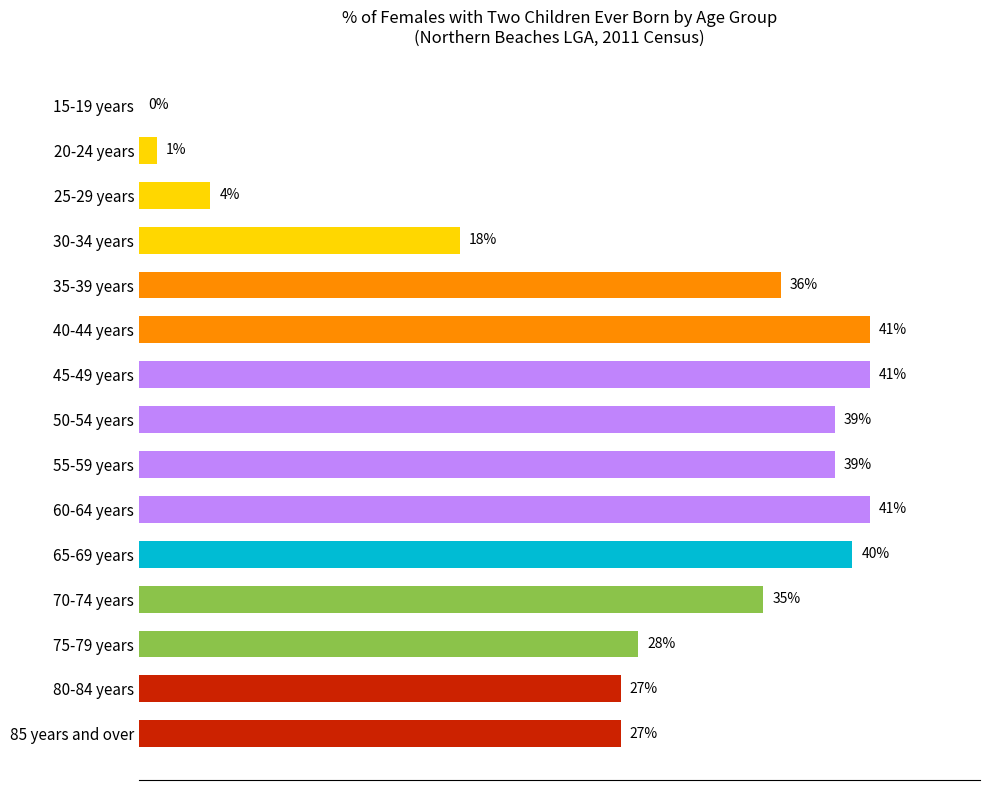

Which has a higher value, 20-24 years or 80-84 years?

80-84 years